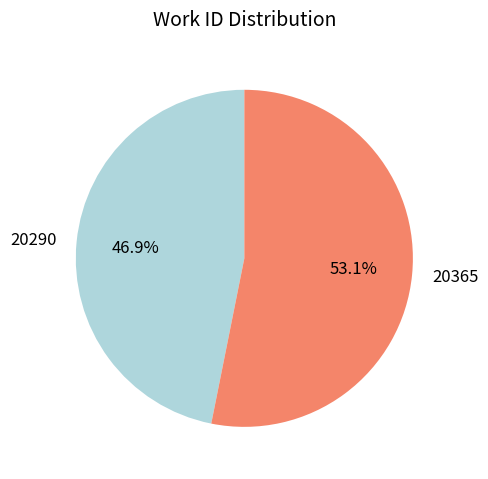

The 20290 slice represents 47% of the pie. True or false?

True